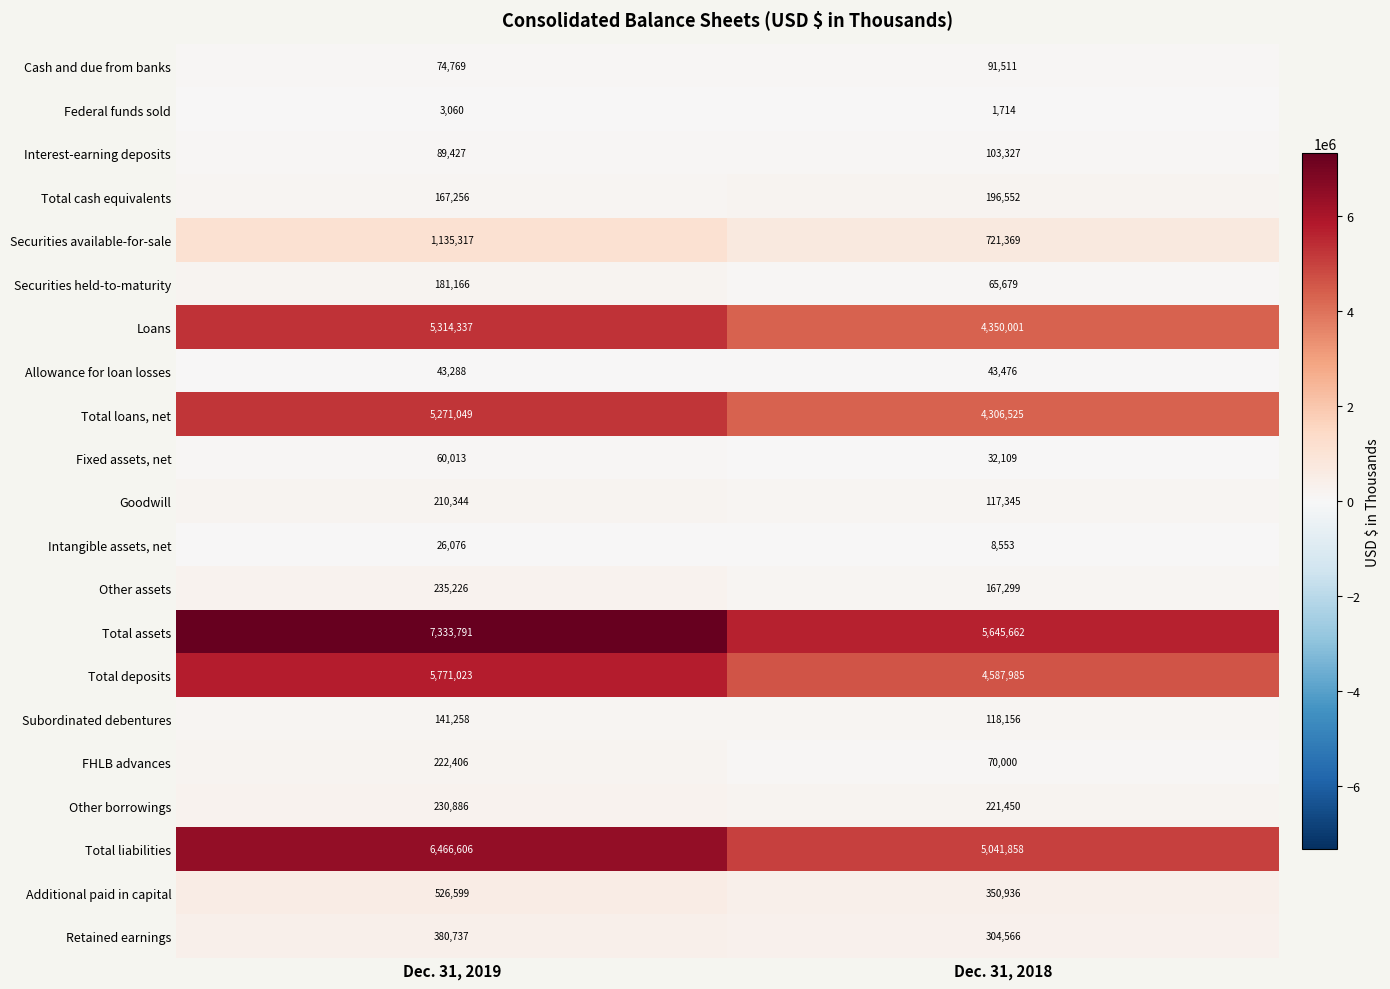

At which category is the sum across all series the highest?

Dec. 31, 2019